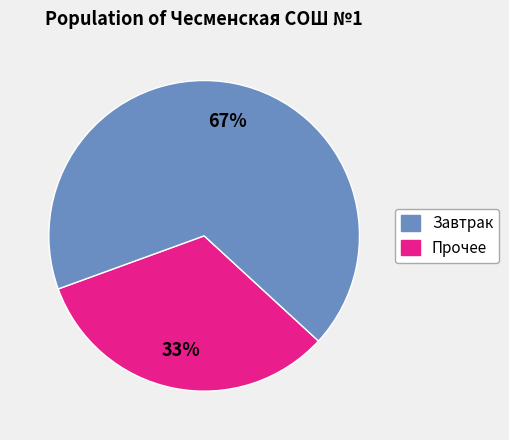

Does any single category account for the majority?

Yes